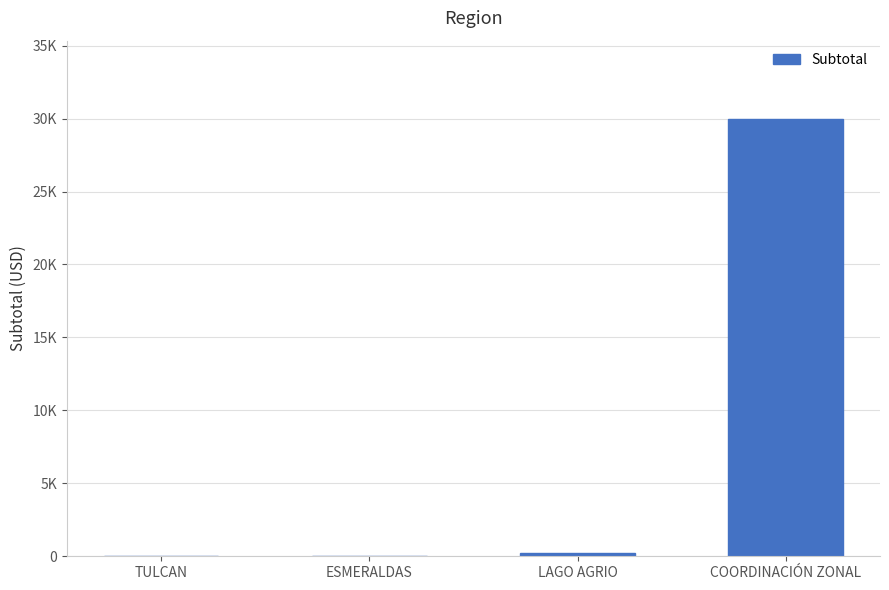

Are the bars horizontal?

No